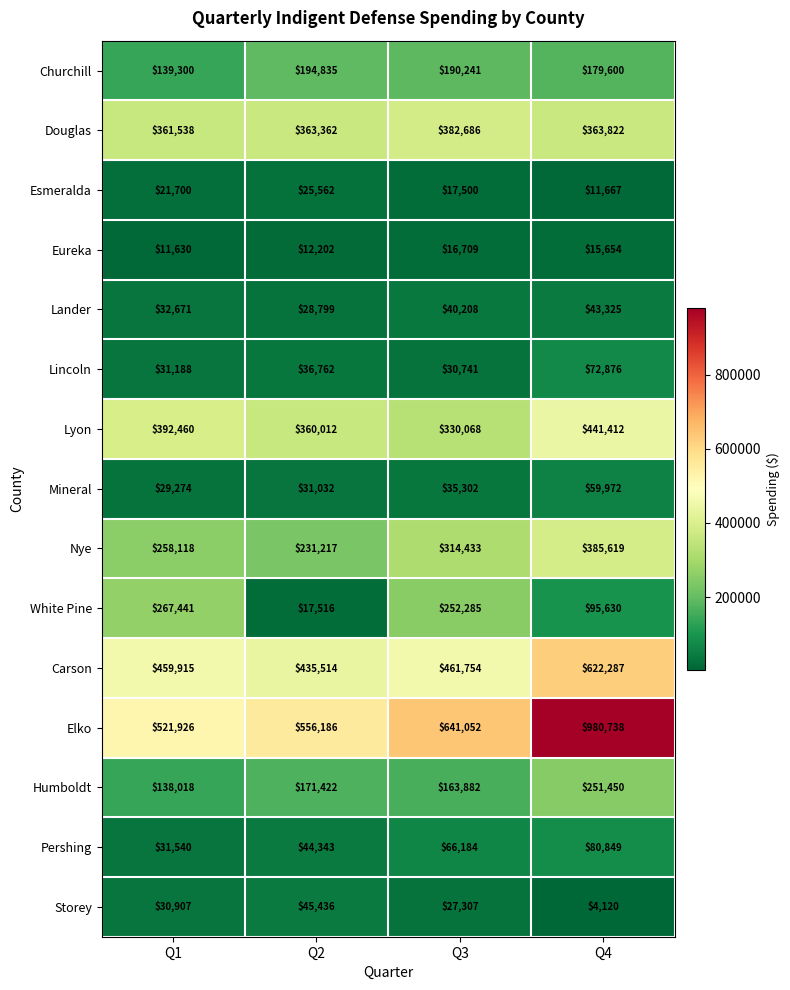

What is the total value across all series at Q1?

2727626